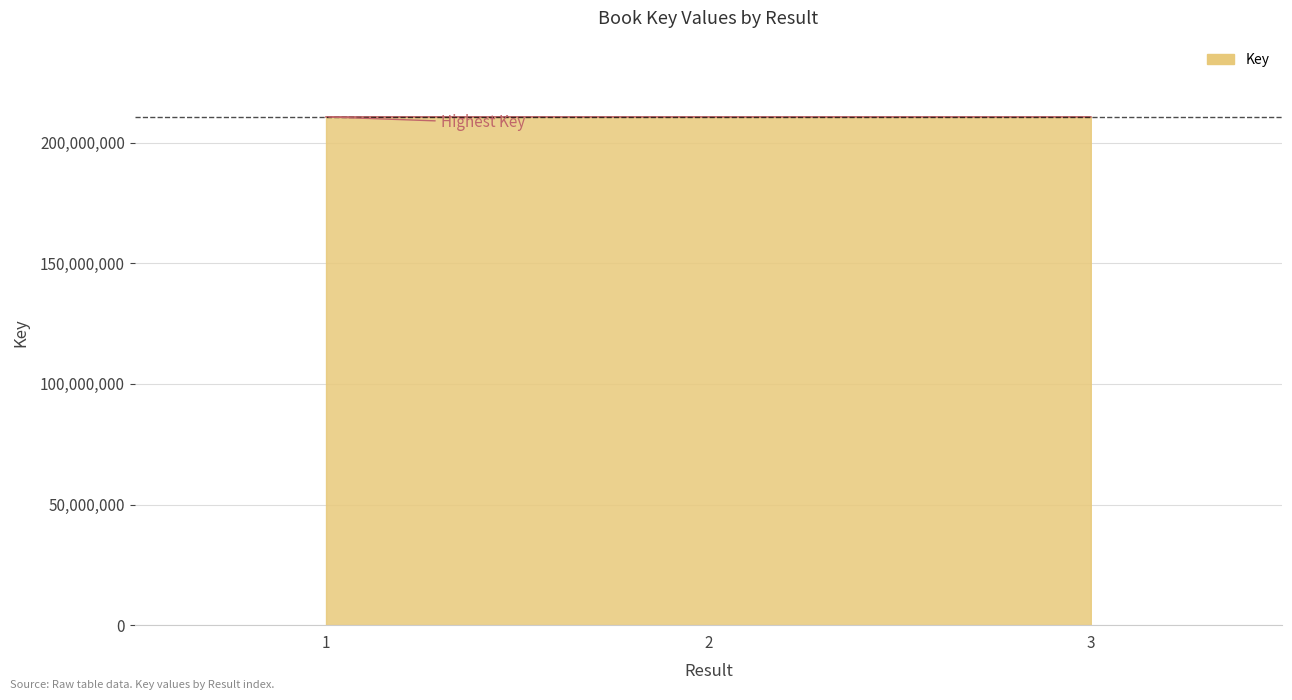

Approximately how many times larger is the value at 1 compared to 3?

1.0